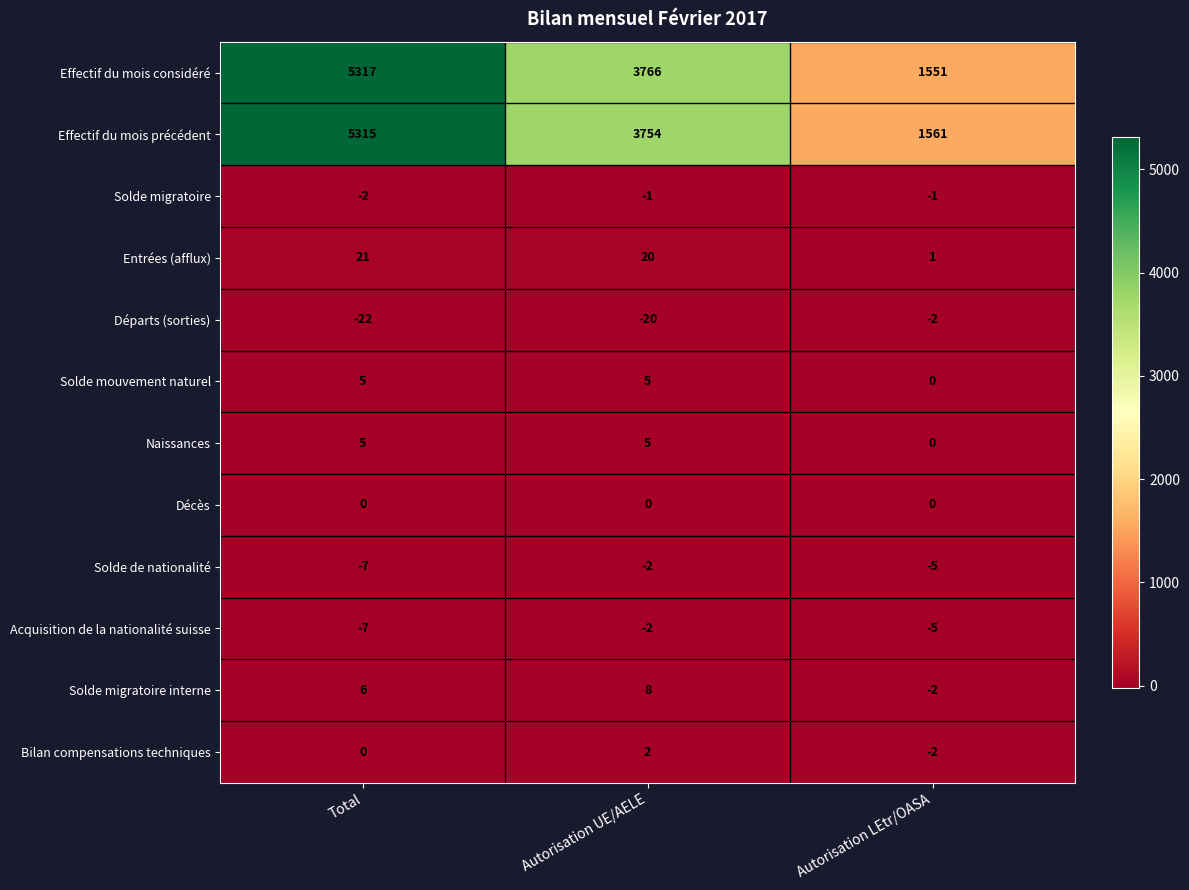

At which category is the sum across all series the highest?

Total